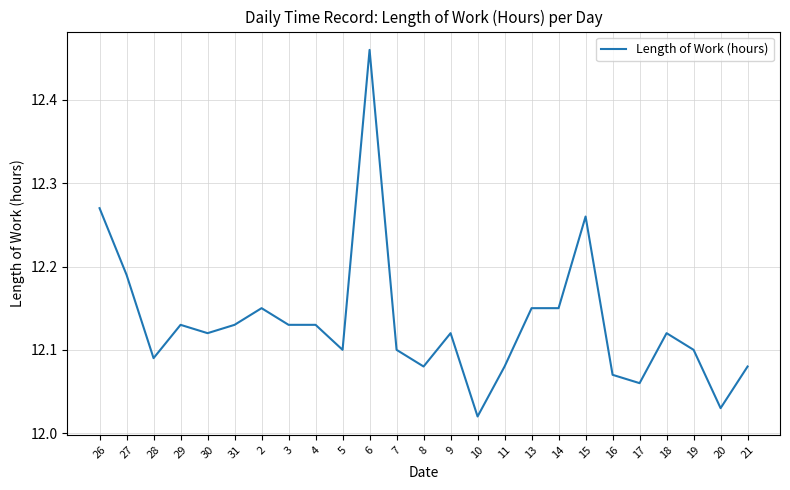

What is the difference between the maximum and minimum values?

0.4